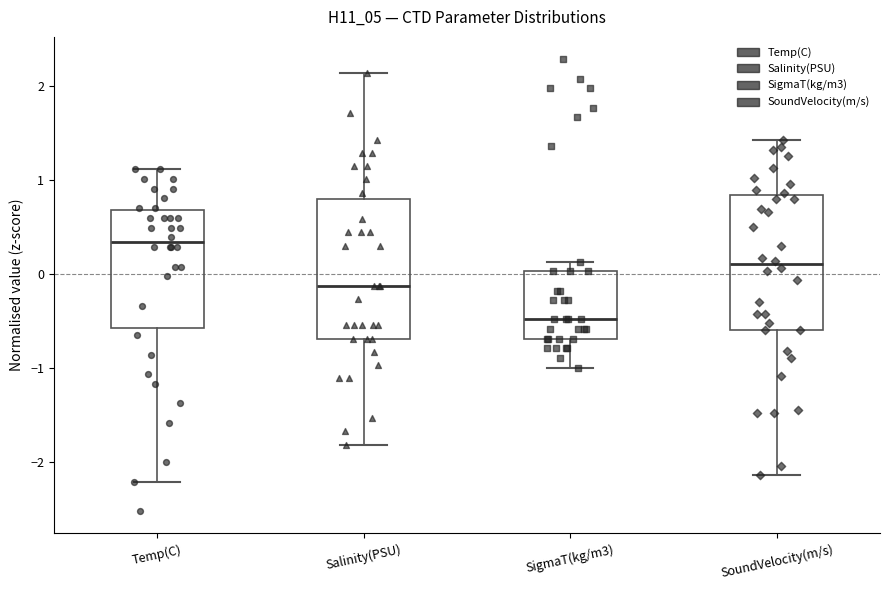

Which box's median line is the lowest?

SigmaT(kg/m3)